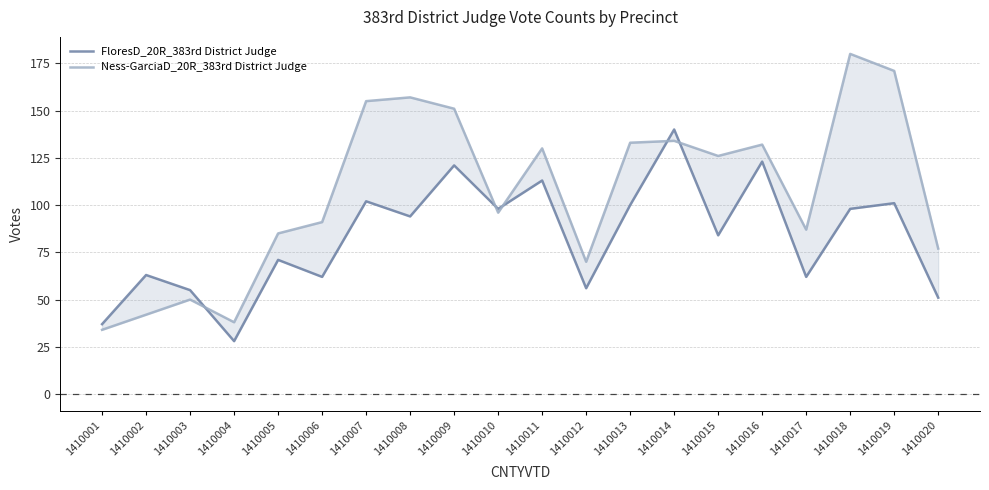

Reading right to left, list all the values displayed in this chart.

FloresD_20R_383rd District Judge: 1410020=51	1410019=101	1410018=98	1410017=62	1410016=123	1410015=84	1410014=140	1410013=100	1410012=56	1410011=113	1410010=98	1410009=121	1410008=94	1410007=102	1410006=62	1410005=71	1410004=28	1410003=55	1410002=63	1410001=37
Ness-GarciaD_20R_383rd District Judge: 1410020=77	1410019=171	1410018=180	1410017=87	1410016=132	1410015=126	1410014=134	1410013=133	1410012=70	1410011=130	1410010=96	1410009=151	1410008=157	1410007=155	1410006=91	1410005=85	1410004=38	1410003=50	1410002=42	1410001=34